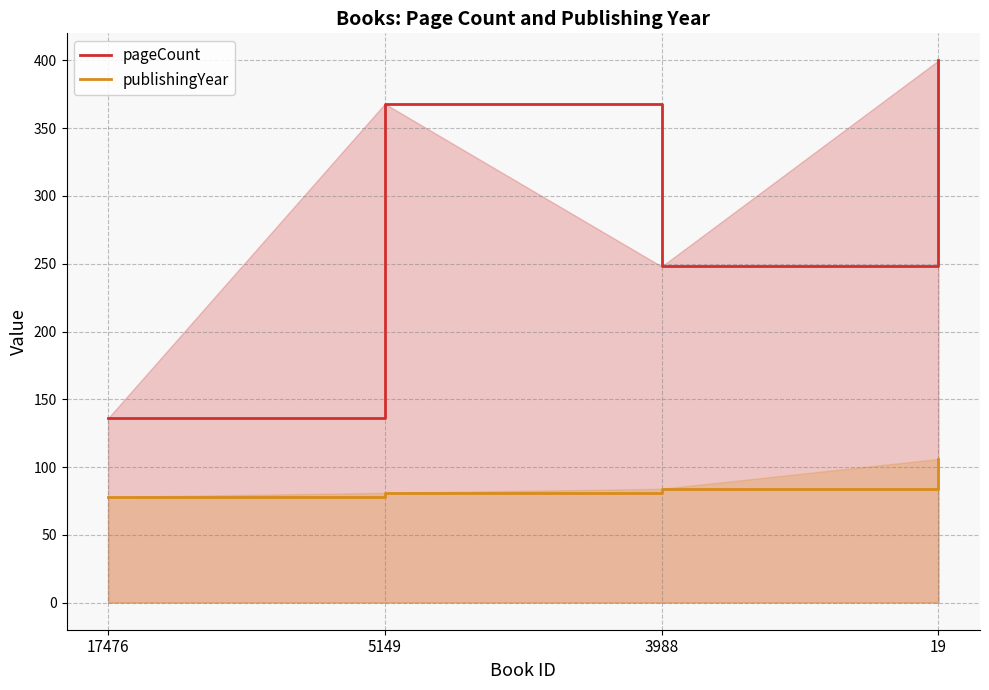

Rank the categories by publishingYear value from lowest to highest.

17476, 5149, 3988, 19